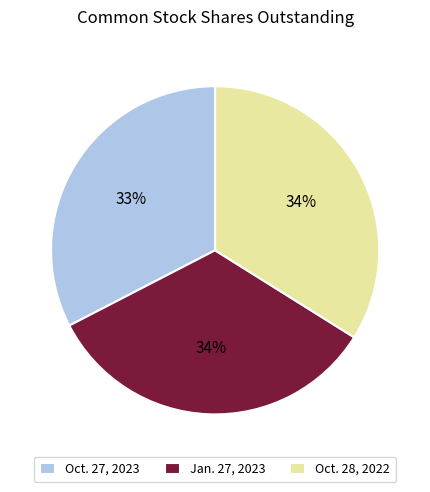

Is there any slice that represents more than half of the pie?

No